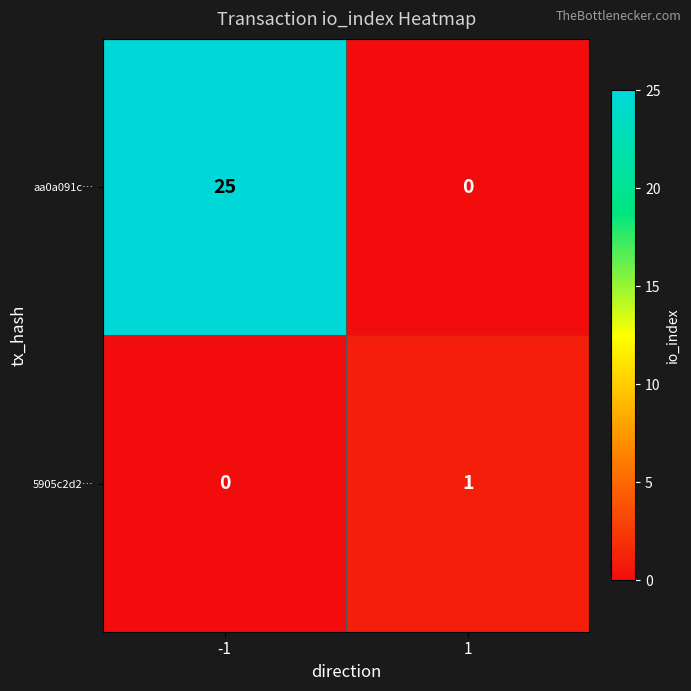

What is the highest value of the aa0a091c… series?

25